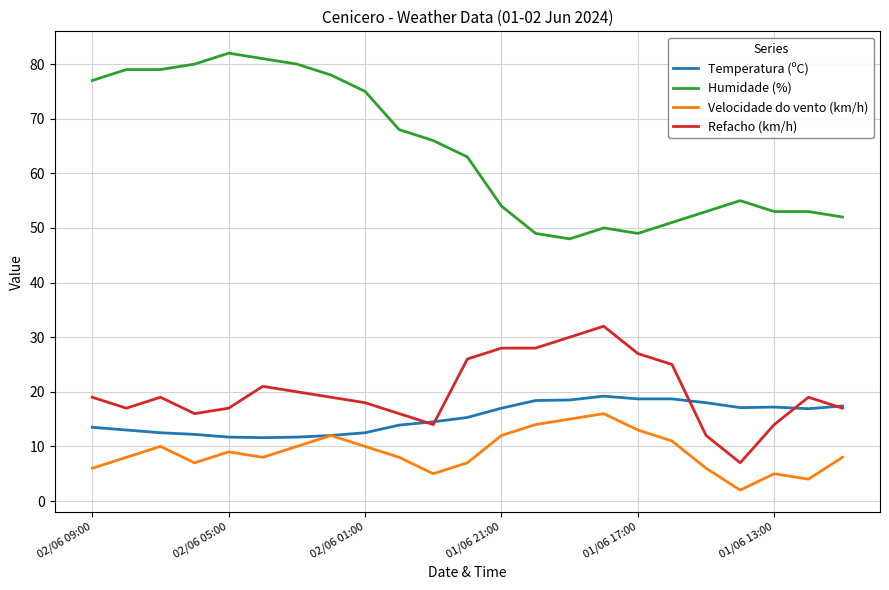

True or false: Humidade (%) and Refacho (km/h) cross at least once.

False